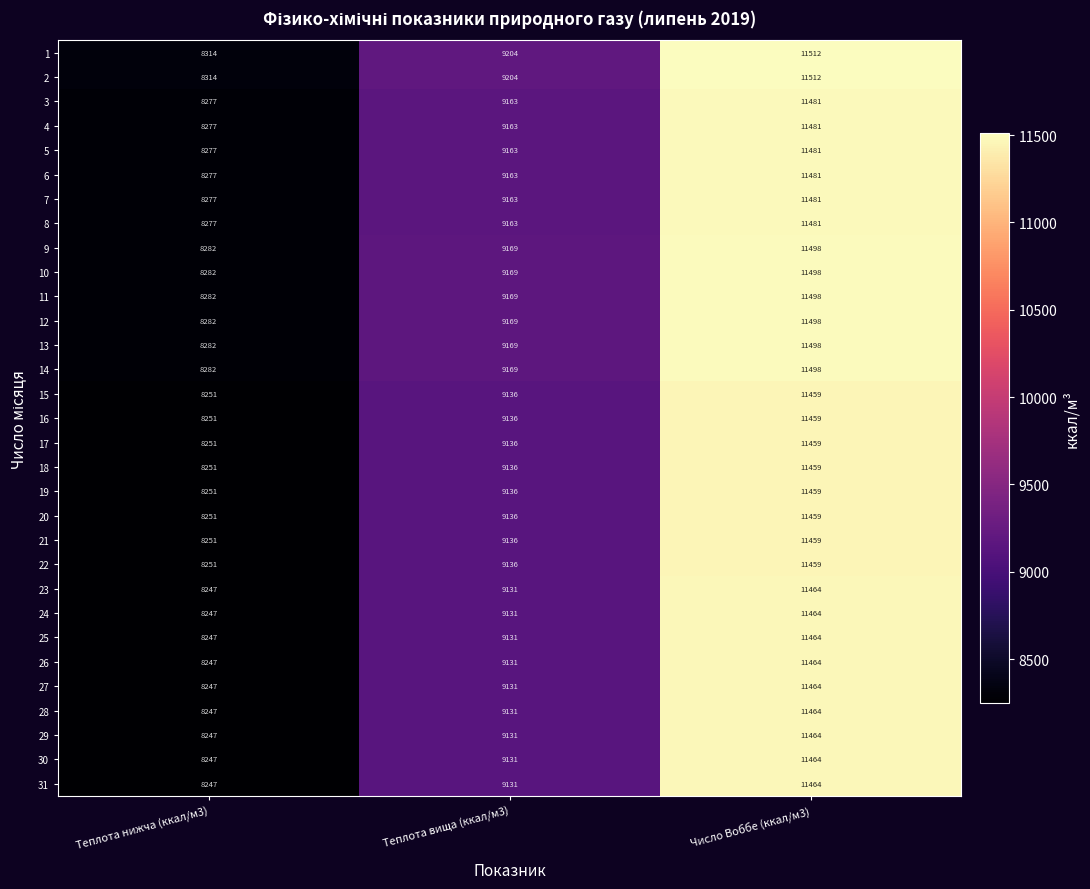

What is the total value across all series at Теплота вища (ккал/м3)?

283667